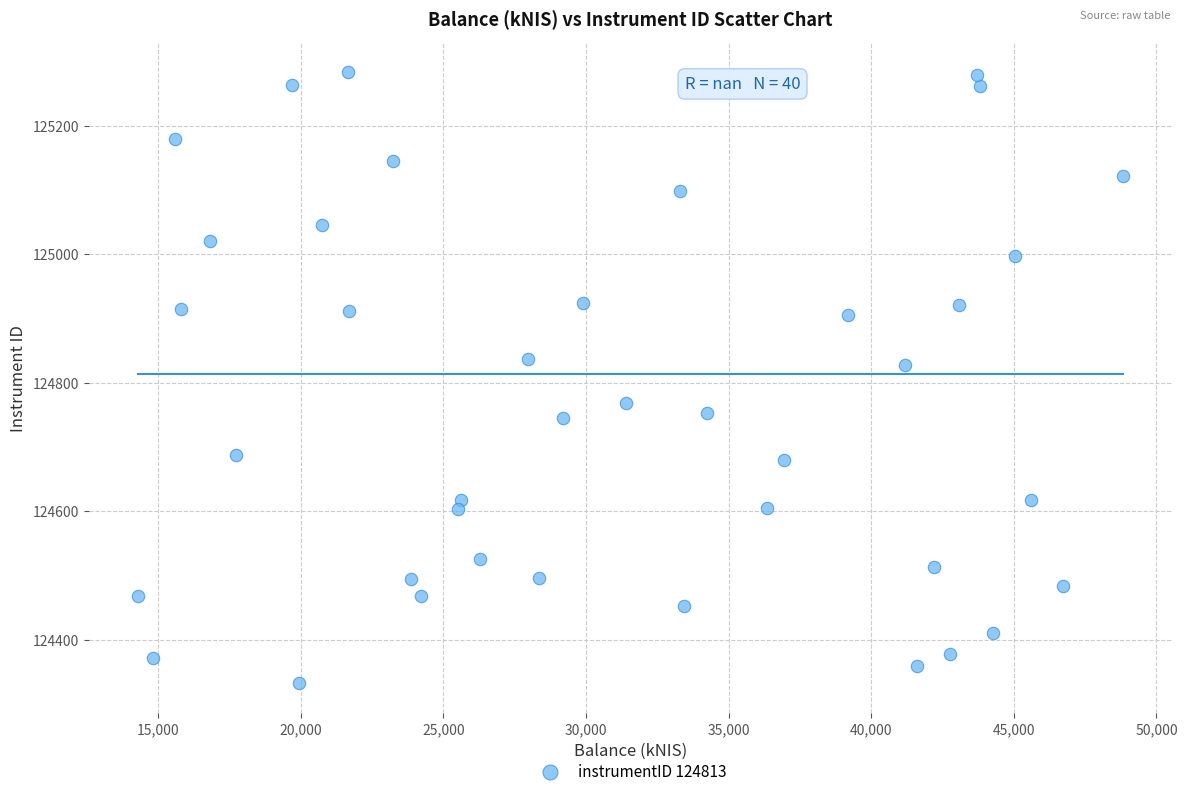

What is the range of Y values (max minus min)?

949.3